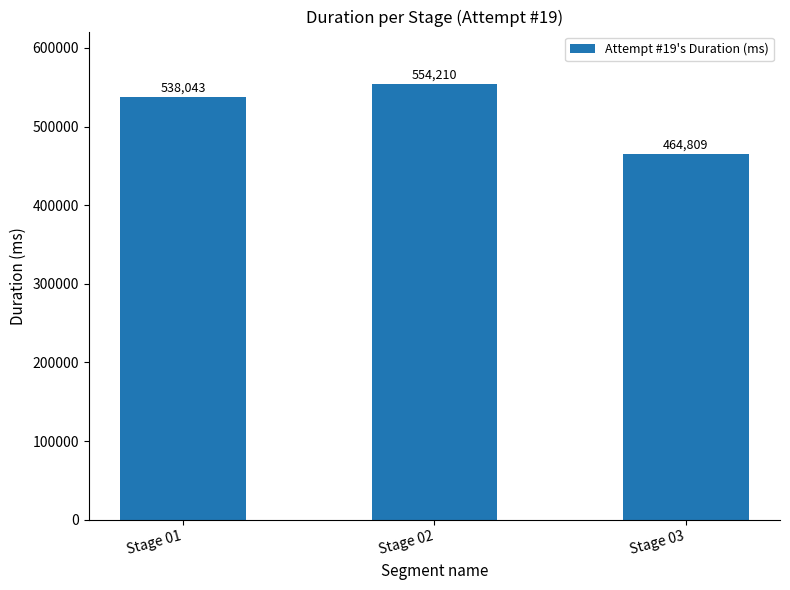

How many values are between 464809 and 554210?

3